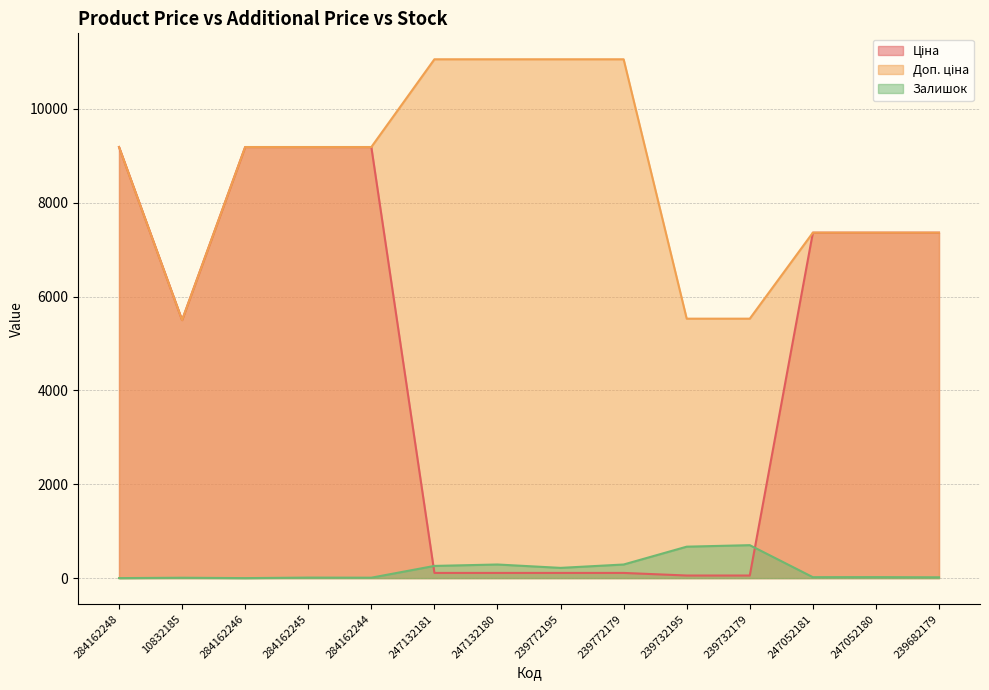

Rank the series at 239732179 from highest to lowest value.

Доп. ціна, Залишок, Ціна